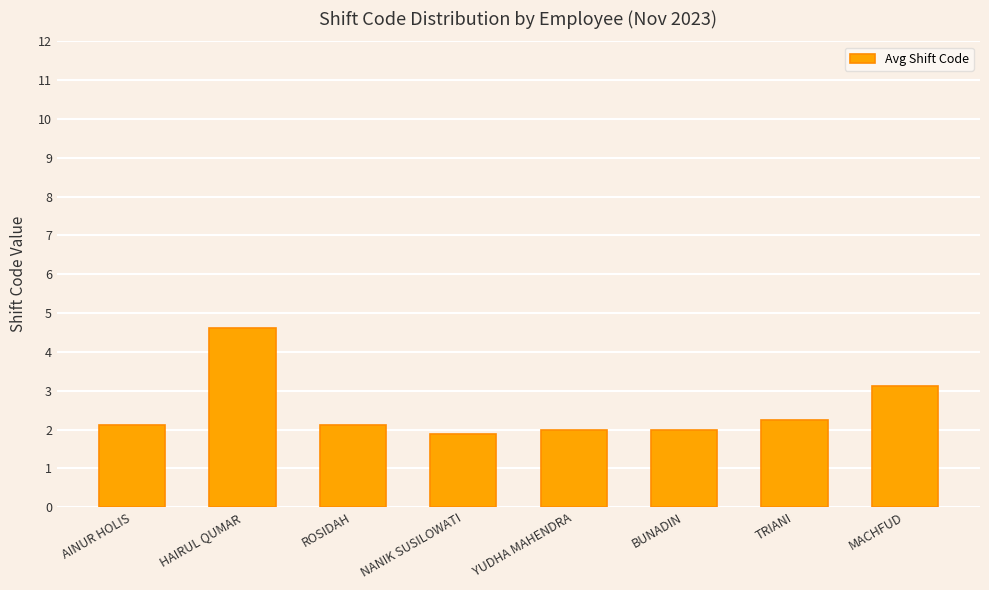

How many distinct data groups are displayed?

1